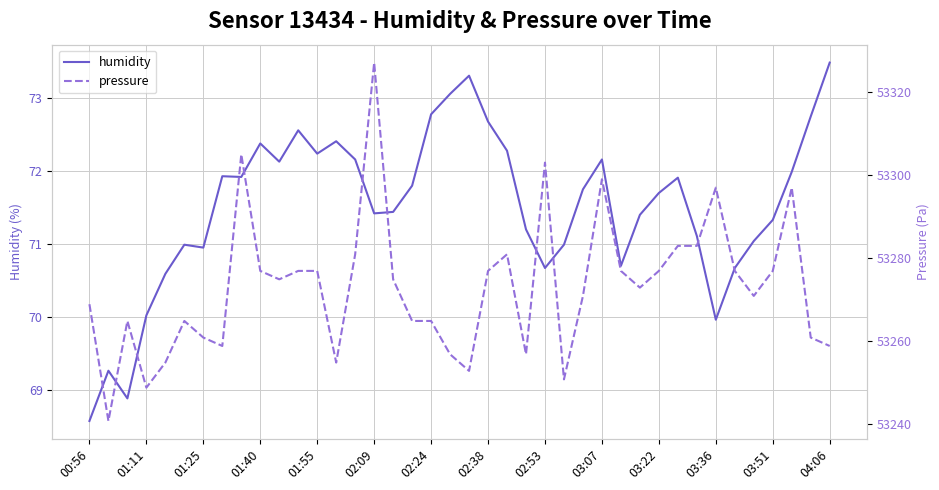

In pressure, how many points are lower than both neighbors (excluding endpoints)?

10